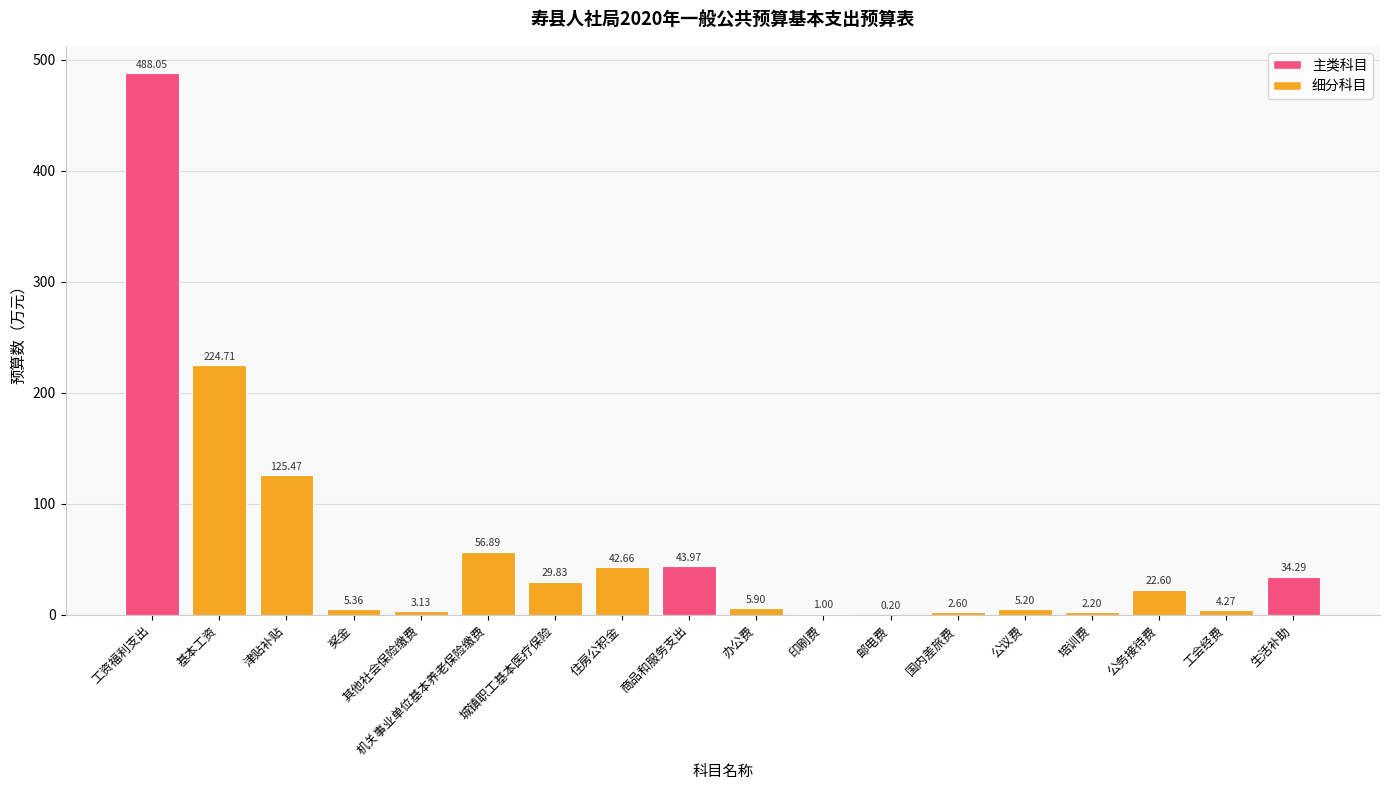

Which has a higher value, 基本工资 or 公务接待费?

基本工资